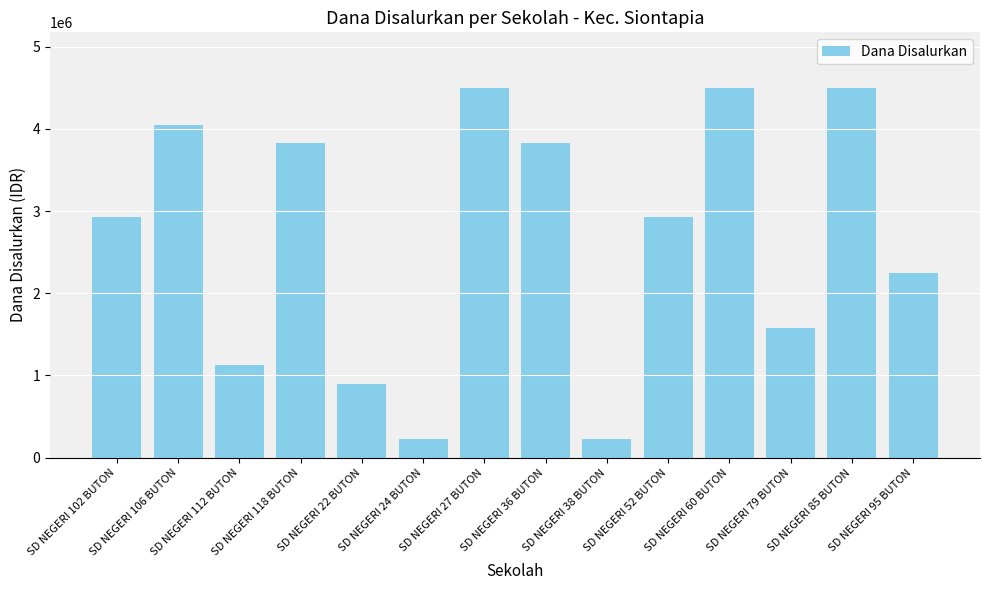

Are the bars horizontal?

No